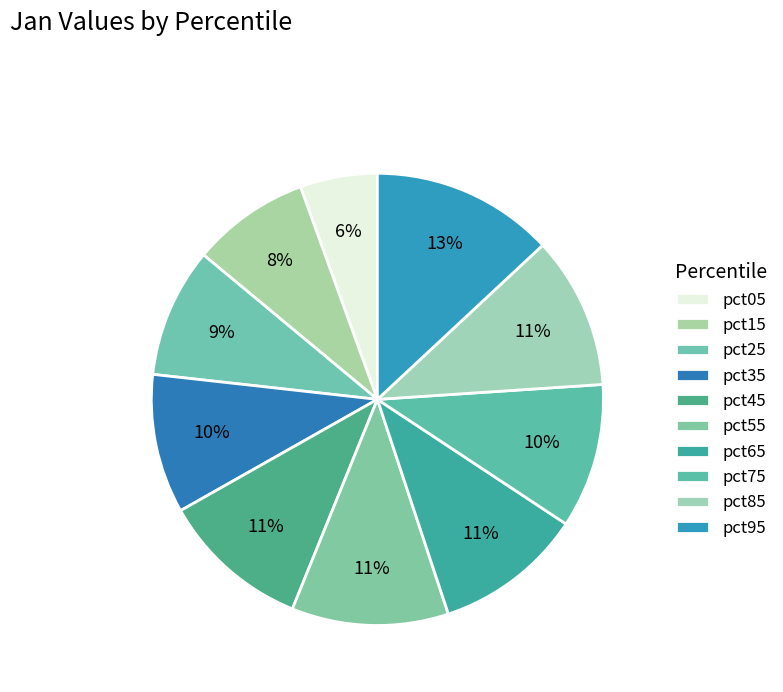

Count the number of slices in the pie.

10